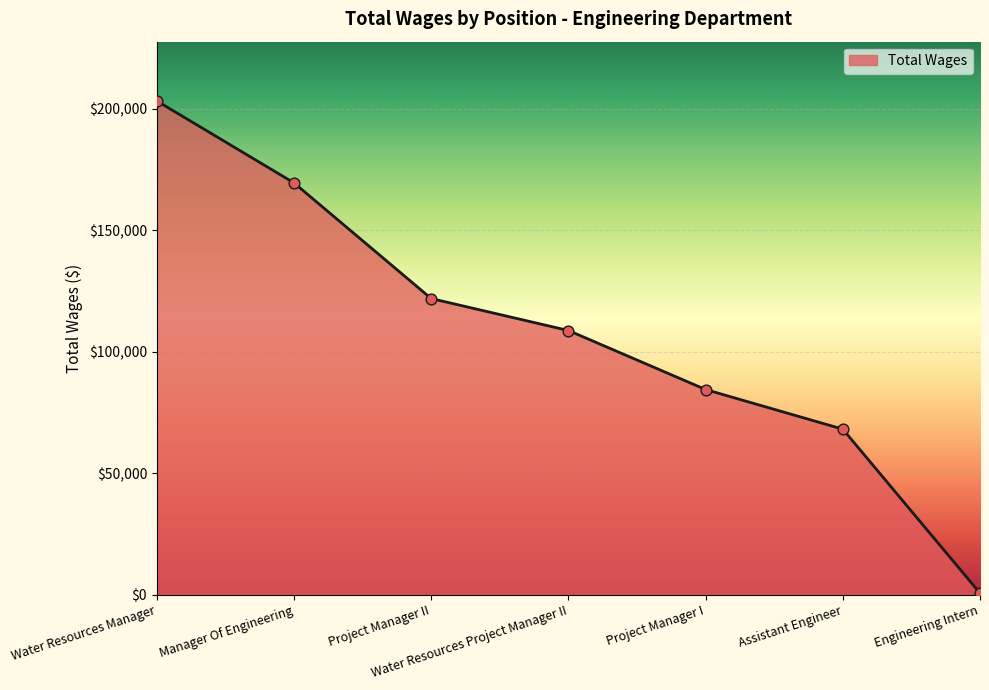

What is the change in value from Manager Of Engineering to Water Resources Project Manager II?

-60783